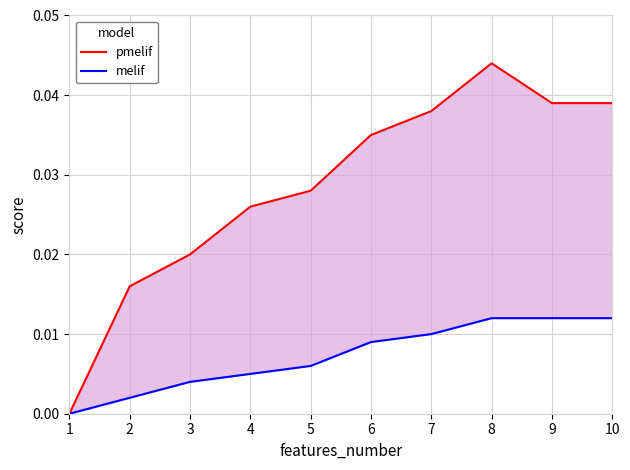

How many values in the melif series exceed 0?

9